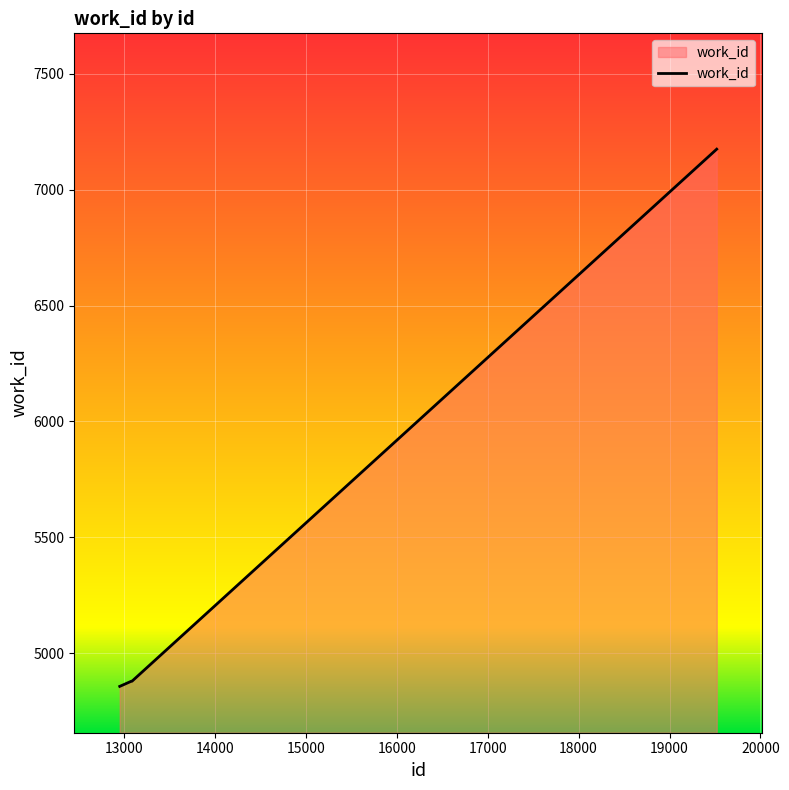

How many distinct data groups are displayed?

1